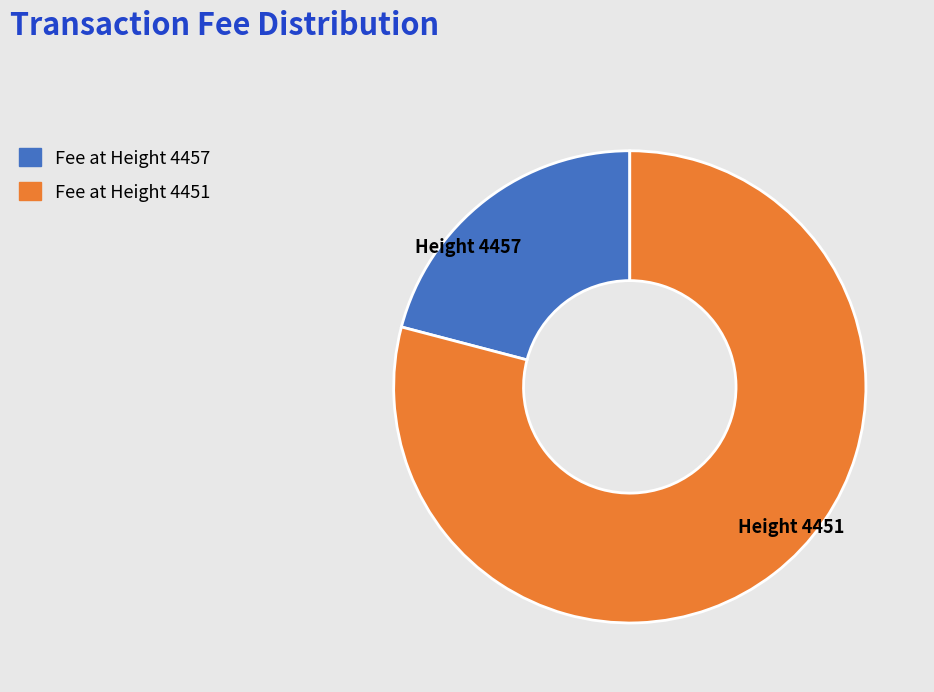

How many slices are in this pie chart?

2